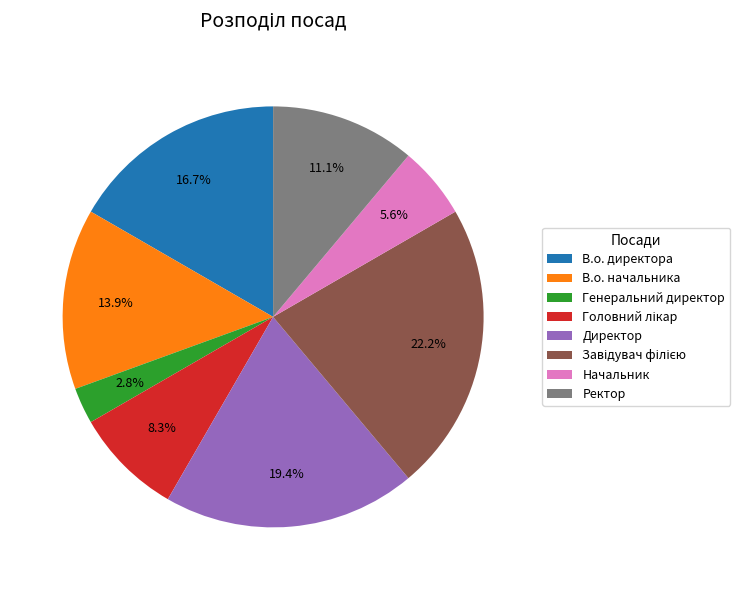

Is there a majority slice in this chart?

No